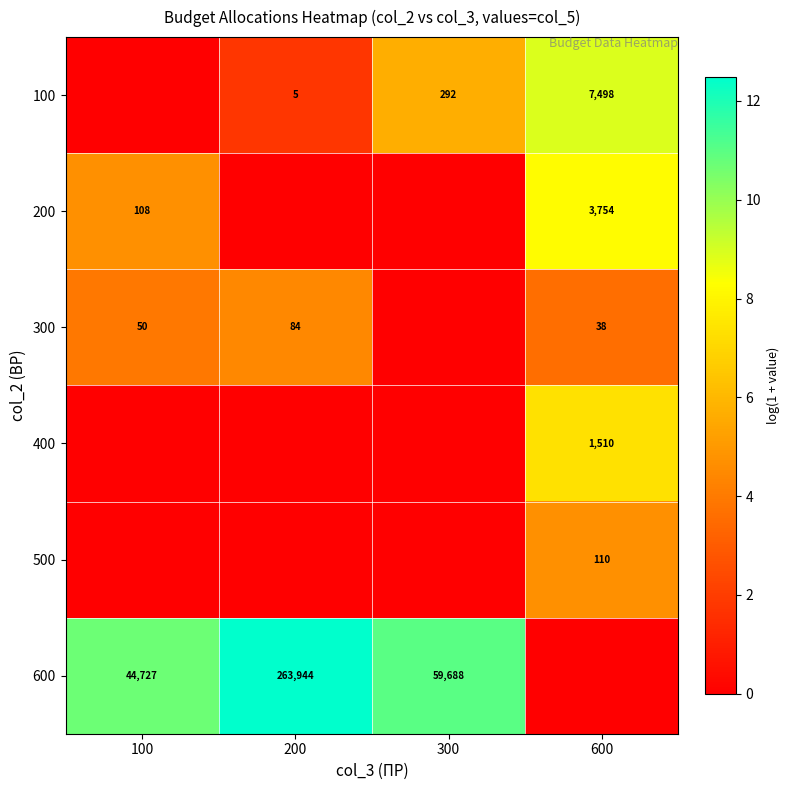

The value of 400 at 600 is 1510. True or false?

True